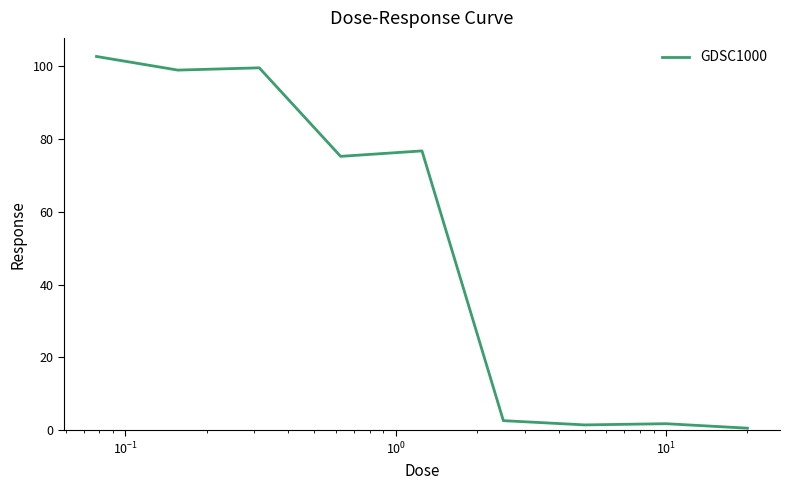

What is the difference between the maximum and minimum values?

101.9